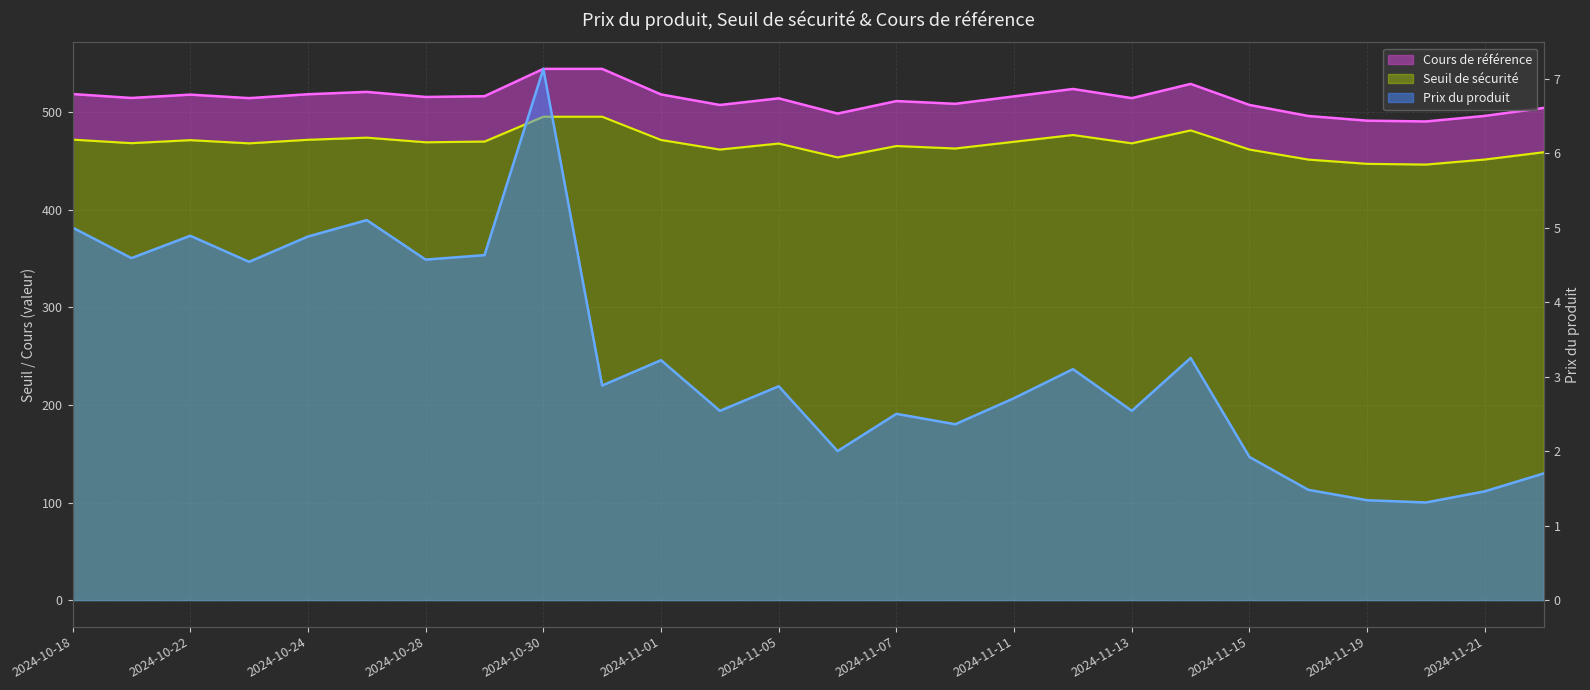

The Seuil de sécurité series shows 469.9 at 2024-11-11. True or false?

True